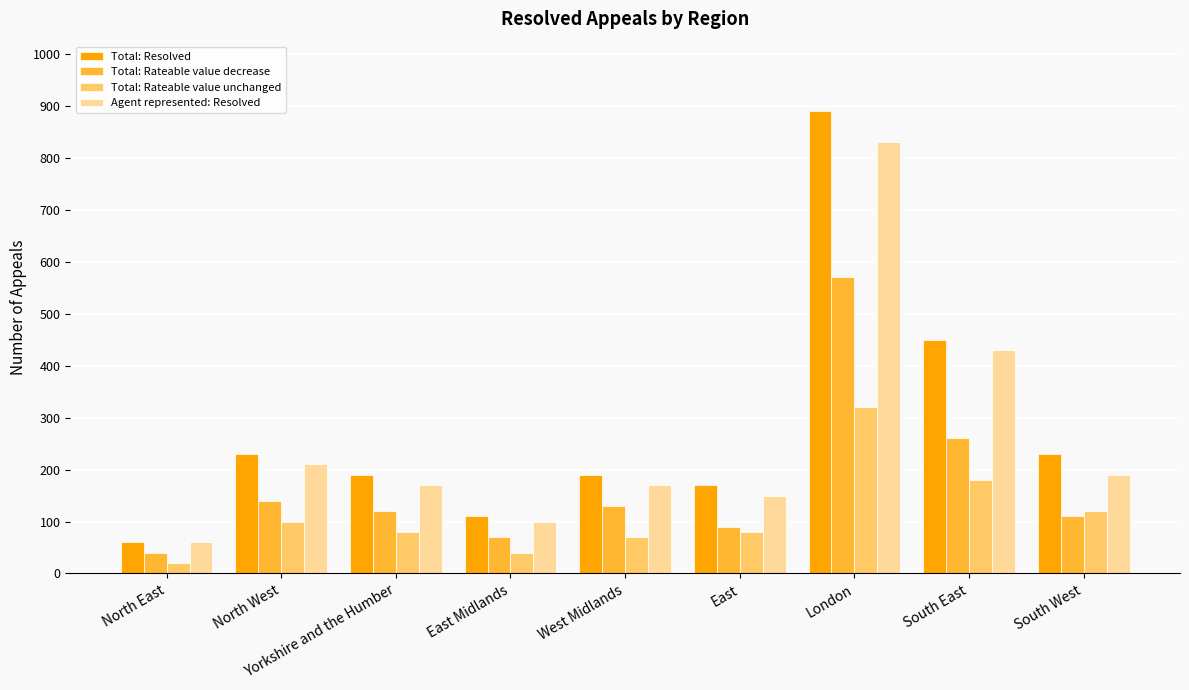

At which category is the sum across all series the highest?

London